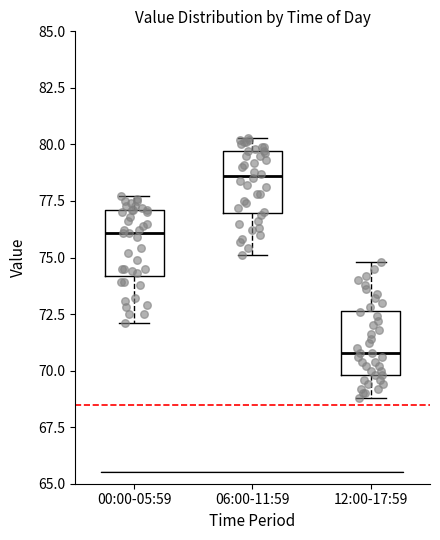

Reading left to right, read every box against the y-axis: the position of its median line, the range the box covers, and the ends of its whiskers. The values are not printed on the chart, so give them approximately, as read against the axis.

00:00-05:59: median 76.0, box 74.0 to 77.0, whiskers 72.0 to 77.5
06:00-11:59: median 78.5, box 77.0 to 79.5, whiskers 75.0 to 80.5
12:00-17:59: median 71.0, box 70.0 to 72.5, whiskers 69.0 to 75.0